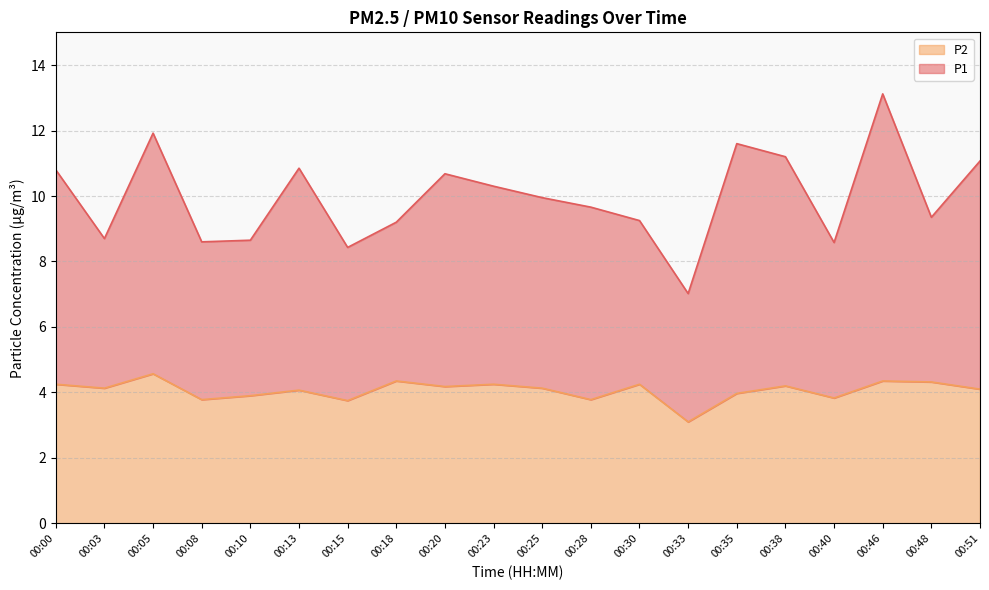

True or false: P1 and P2 cross at least once.

False